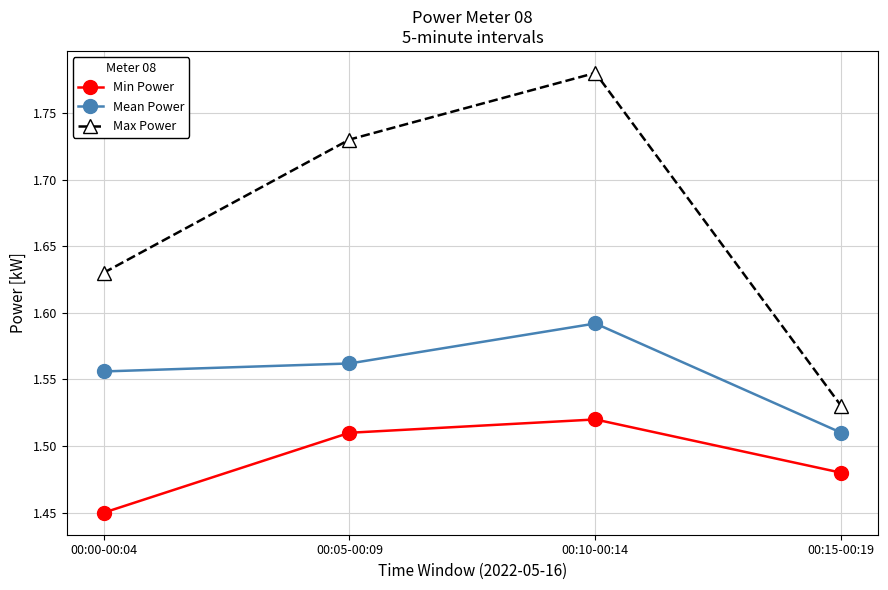

The value of Mean Power at 00:15-00:19 is 2.4. True or false?

False